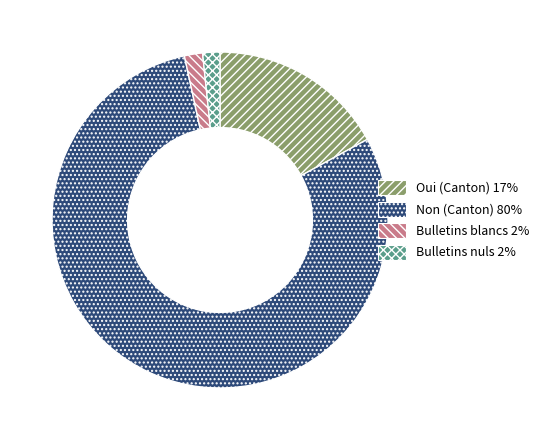

What is the largest slice in the pie chart?

Non (Canton)